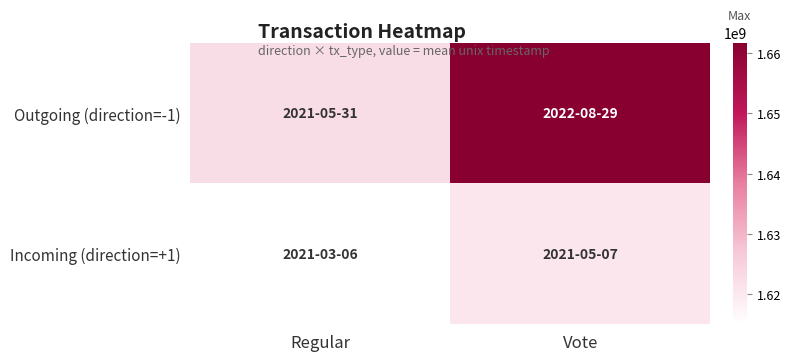

Which series changed the most between Regular and Vote?

Outgoing (direction=-1)